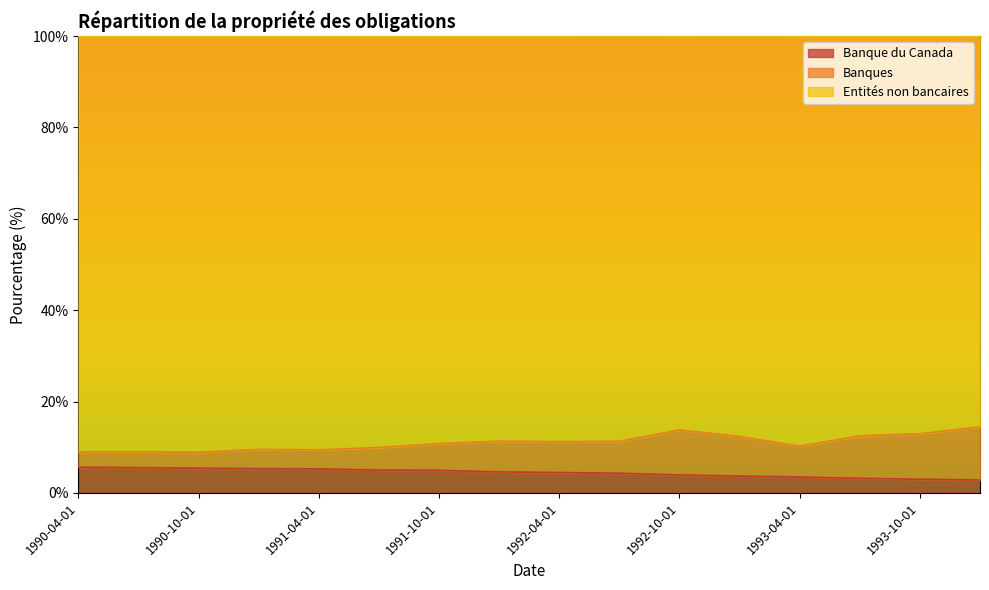

Which has a higher value, 1992-04-01 or 1992-07-01?

1992-04-01